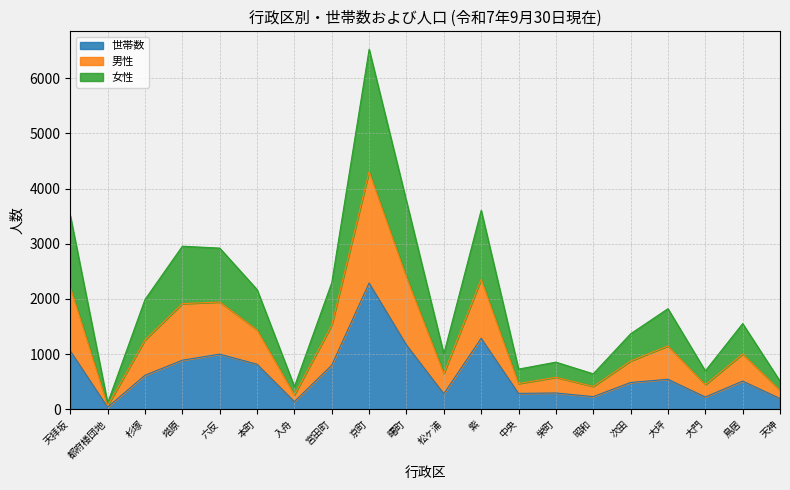

True or false: 女性 and 男性 cross at least once.

False